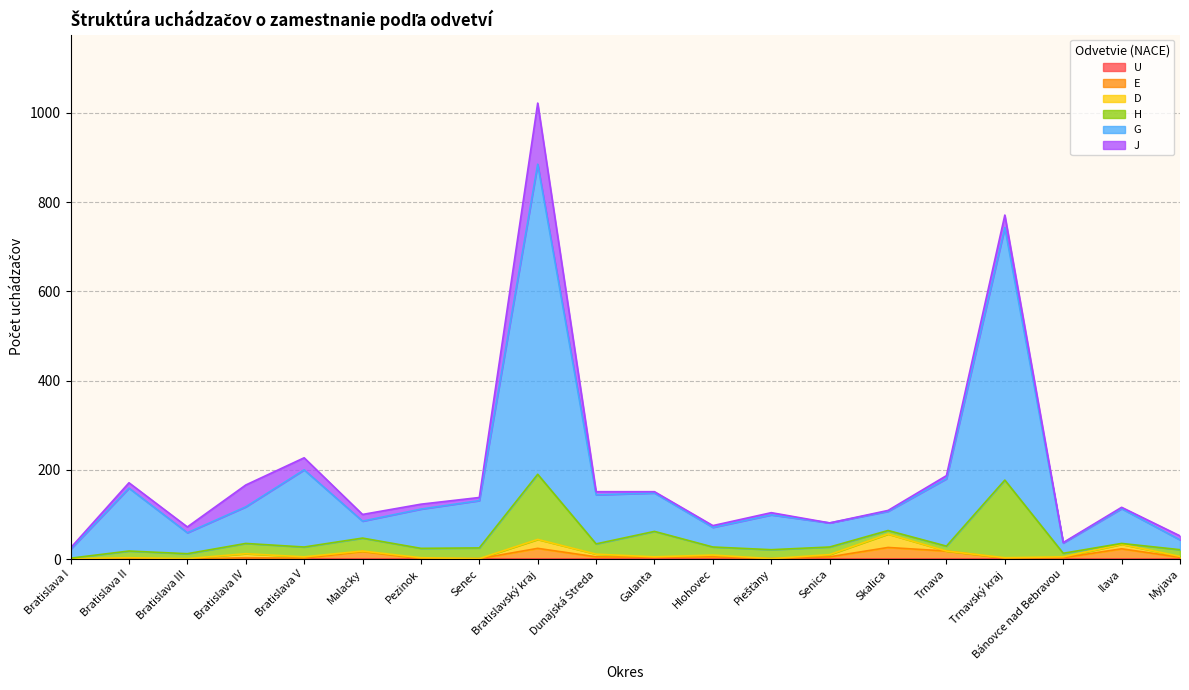

Reading right to left, extract all data points from this chart.

U: 0	0	0	0	0	0	0	0	0	0	0	0	0	0	0	0	0	0	0	0
E: 4	23	3	2	18	26	5	1	5	4	5	24	1	1	17	2	3	0	0	0
D: 2	10	2	1	0	30	5	0	4	1	6	20	0	2	1	3	9	1	3	1
H: 15	2	8	174	11	8	17	20	18	57	23	146	24	21	29	22	23	11	15	1
G: 22	78	23	566	151	43	54	78	44	86	110	695	106	88	38	173	82	47	141	20
J: 9	3	1	28	7	2	0	5	4	3	7	137	7	11	15	27	49	13	12	3